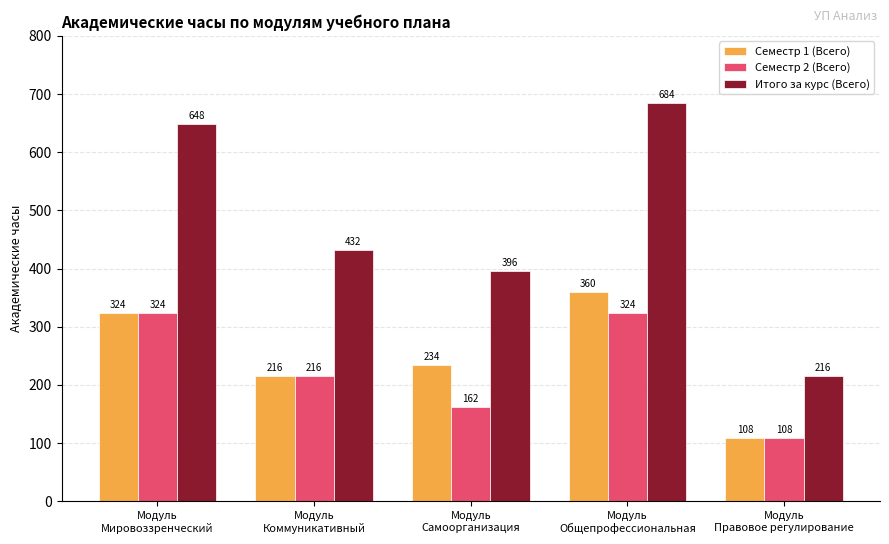

At which category is the sum across all series the highest?

Модуль
Общепрофессиональная